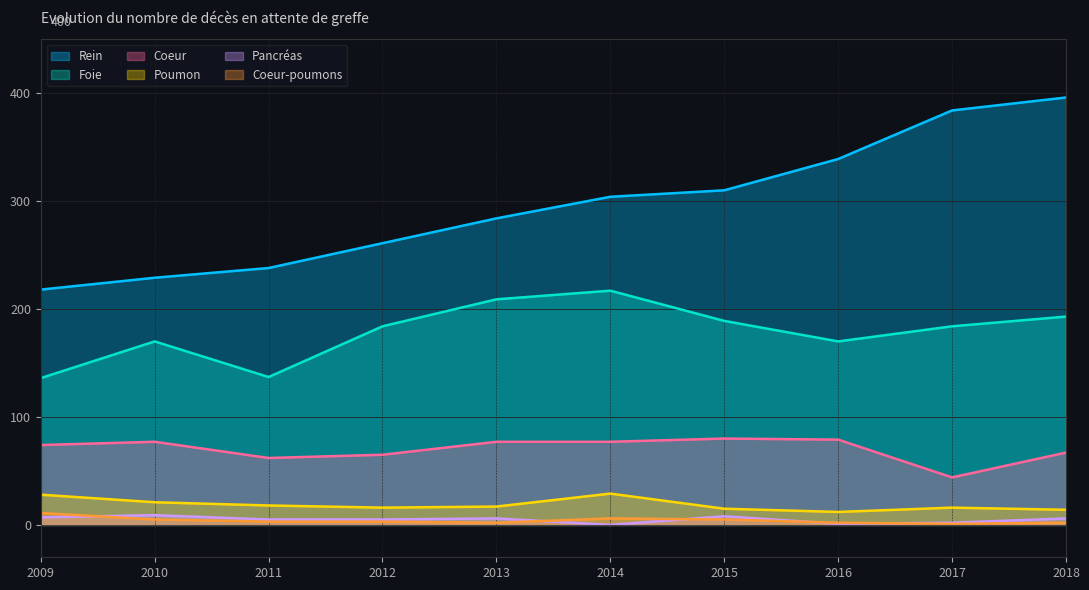

Which series changed the most between 2009 and 2018?

Rein